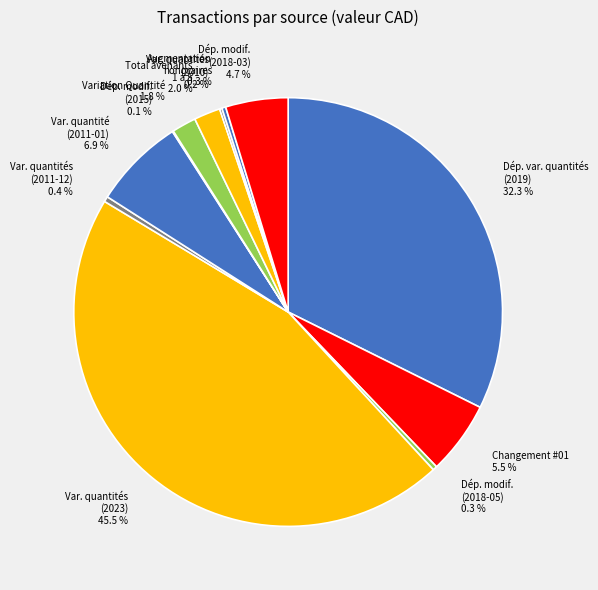

Between Total avenants 1 à 5 2.0 % and Var. quantité (2011-01) 6.9 %, which is larger?

Var. quantité (2011-01) 6.9 %